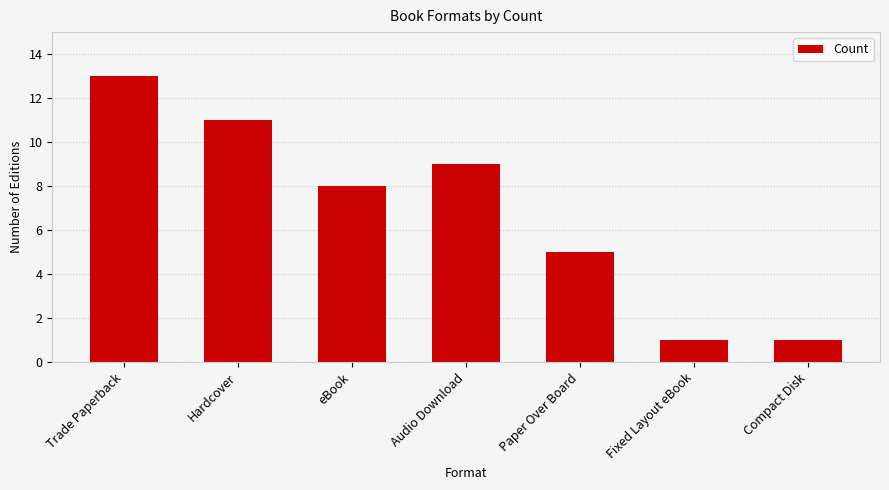

Reading left to right, extract all data points from this chart.

Trade Paperback=13	Hardcover=11	eBook=8	Audio Download=9	Paper Over Board=5	Fixed Layout eBook=1	Compact Disk=1